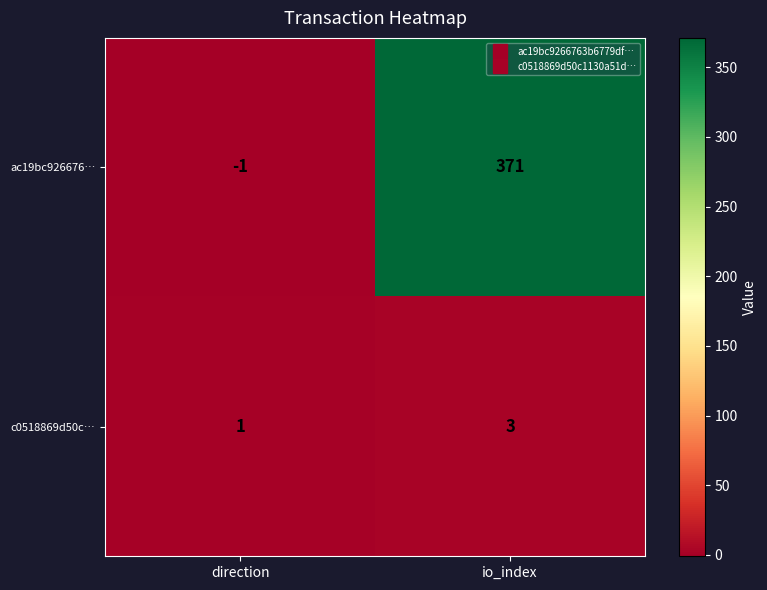

Which series has the largest total across all categories?

ac19bc926676…